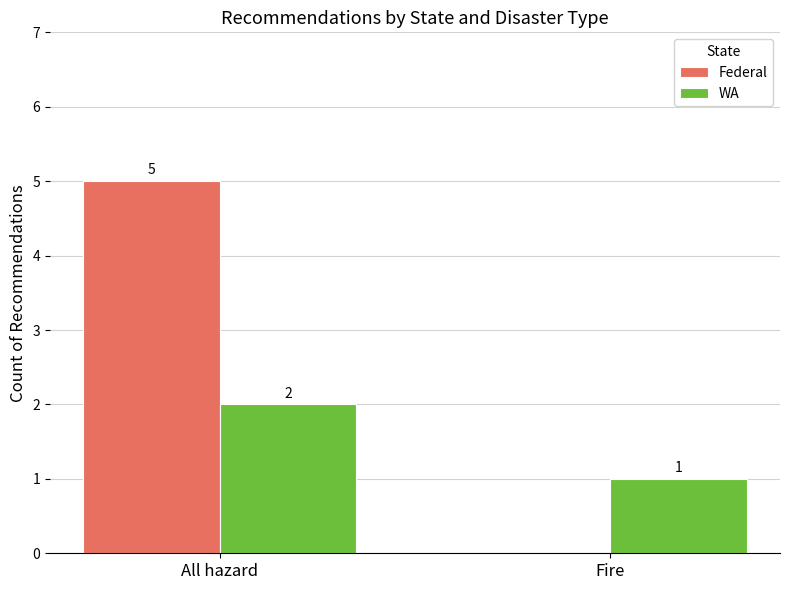

Are the bars grouped side by side (vs. stacked)?

Yes